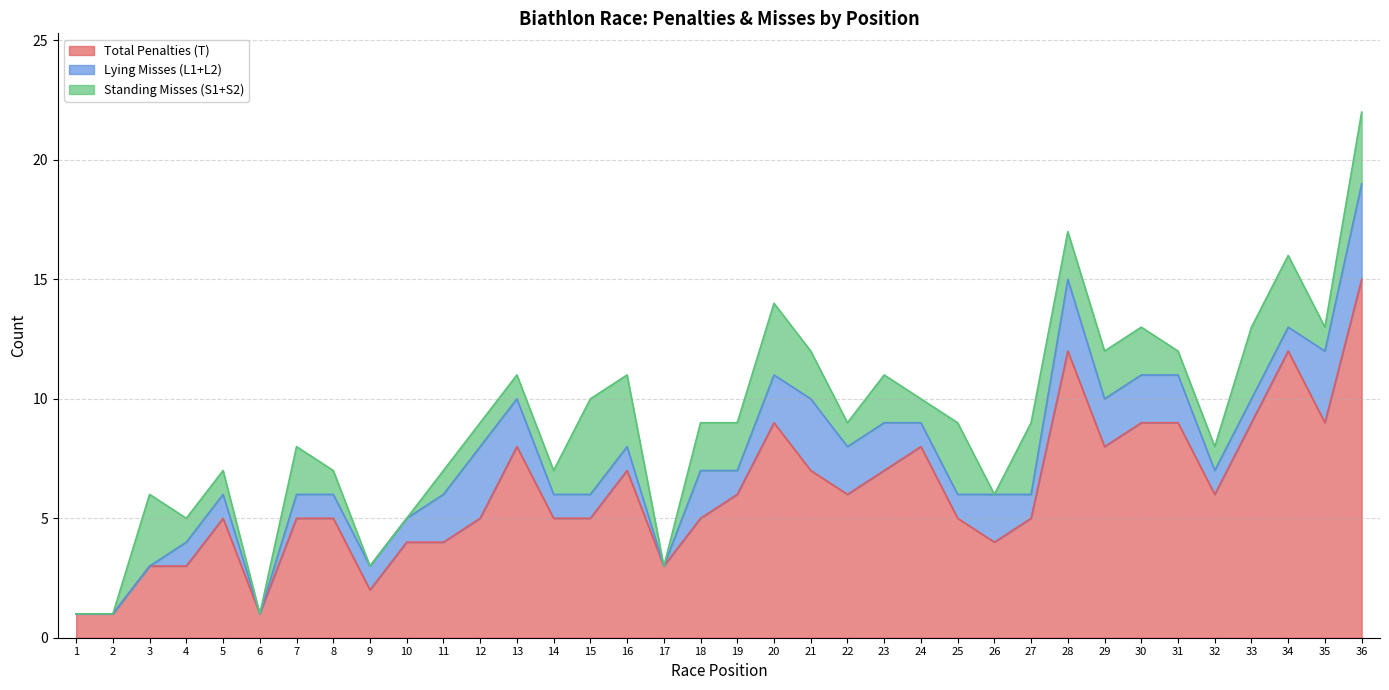

What is the average value of the Total Penalties (T) series?

6